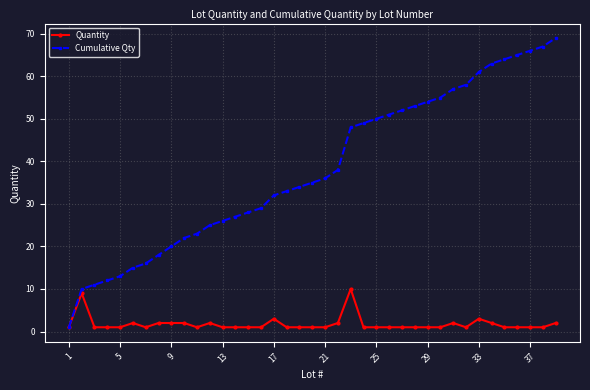

At how many categories does at least one series exceed 60?

7